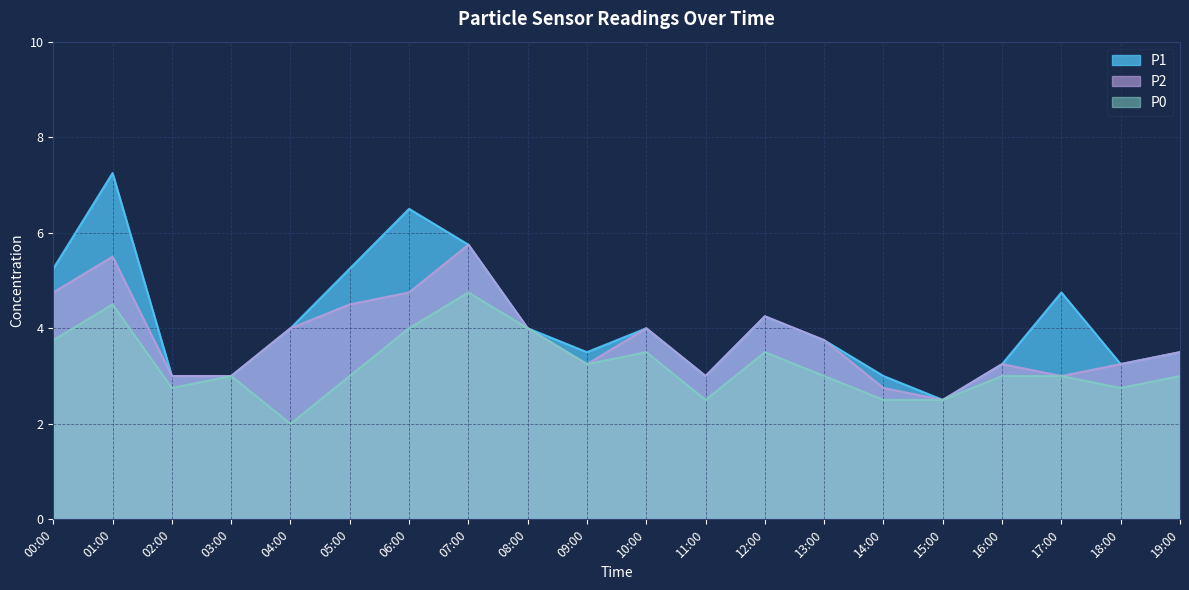

True or false: P1 and P2 cross at least once.

False